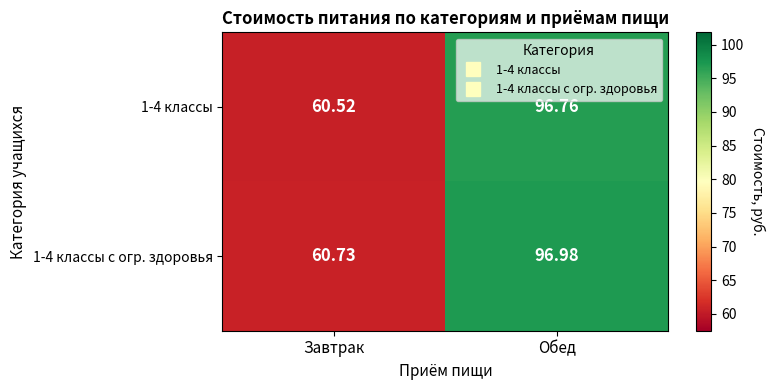

Where is 1-4 классы с огр. здоровья nearest to the value 78?

Завтрак